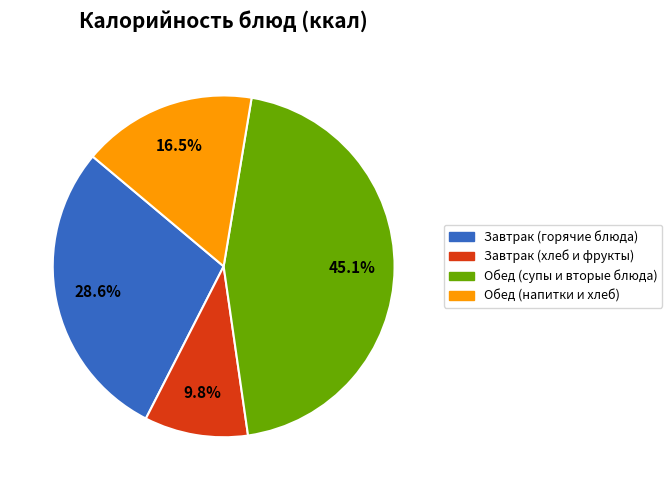

Which slice is the largest?

Обед (супы и вторые блюда)